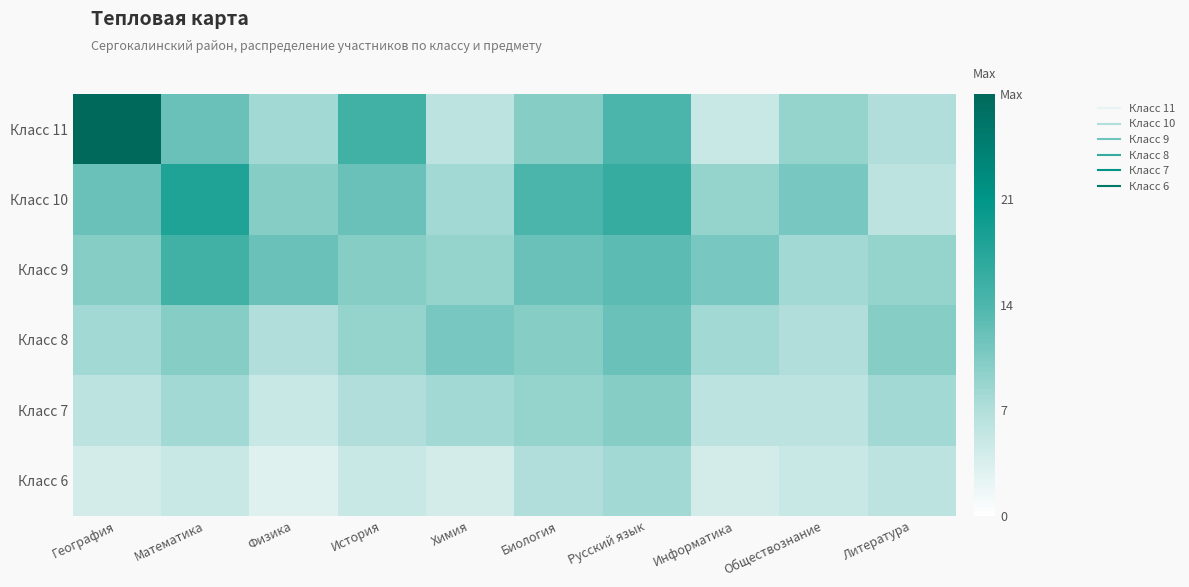

At Русский язык, list the series in order from smallest to largest.

Класс 6, Класс 7, Класс 8, Класс 9, Класс 11, Класс 10